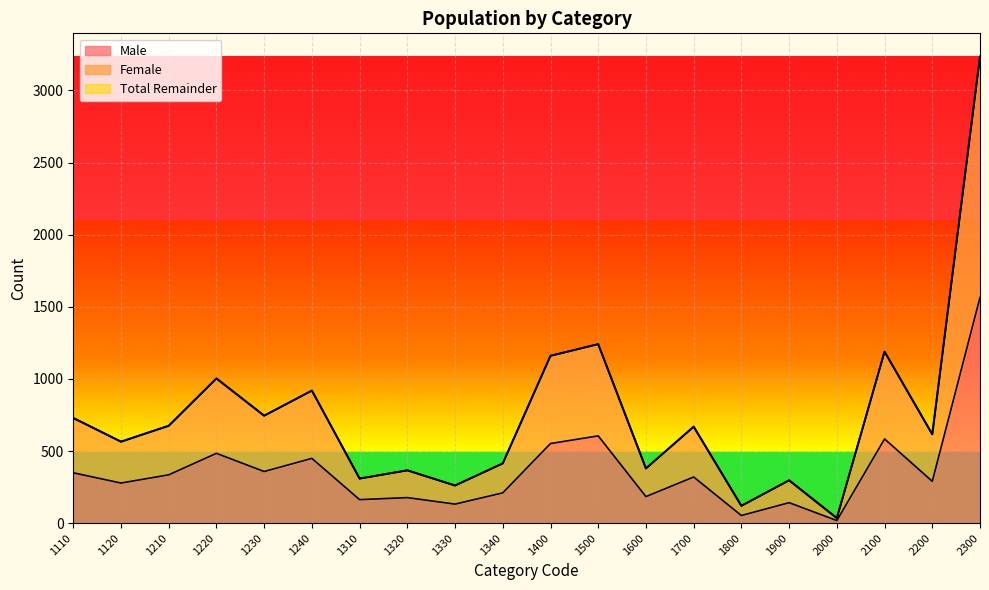

What is the total value across all series at 1220?

2490